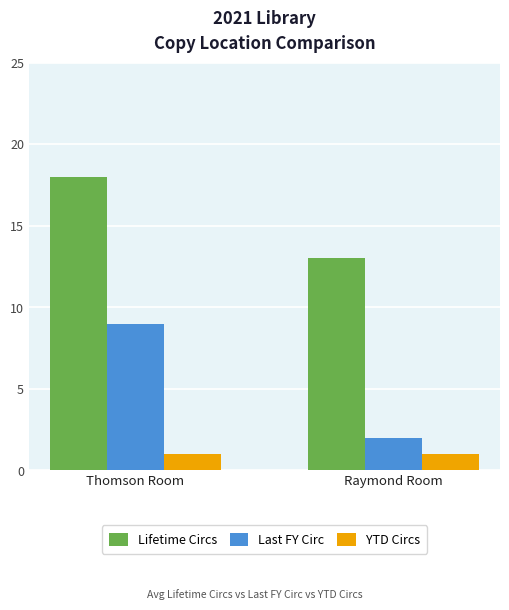

Does the chart contain stacked bars?

No